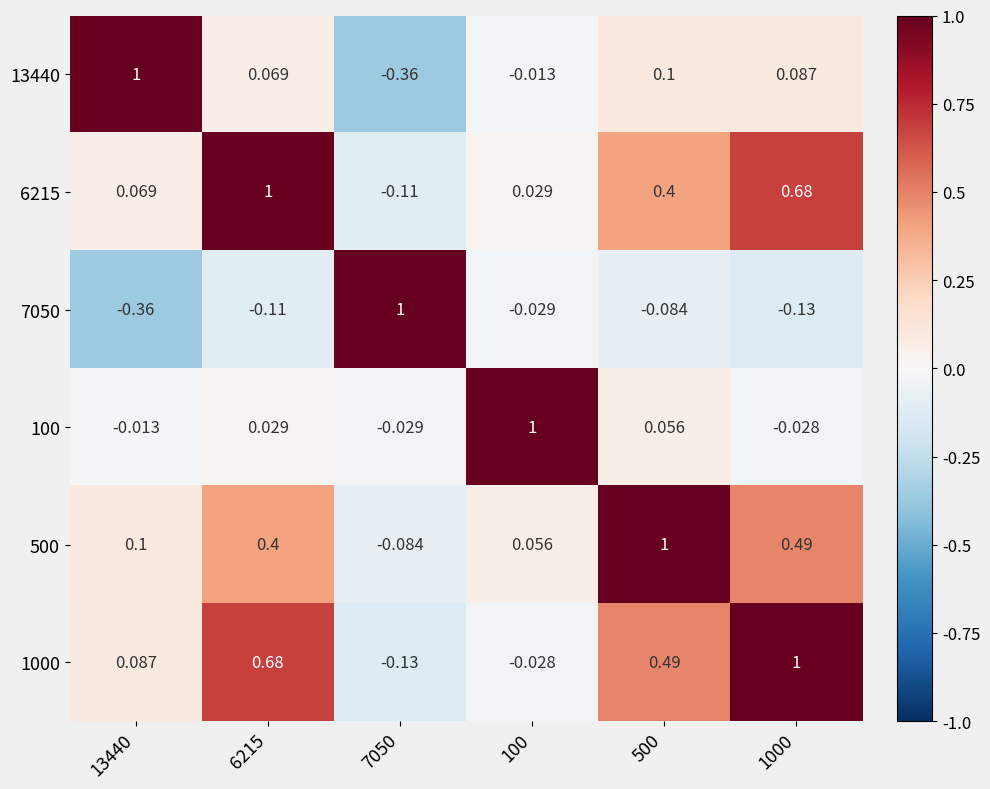

What is the difference between the highest and lowest values at 1000?

1.1